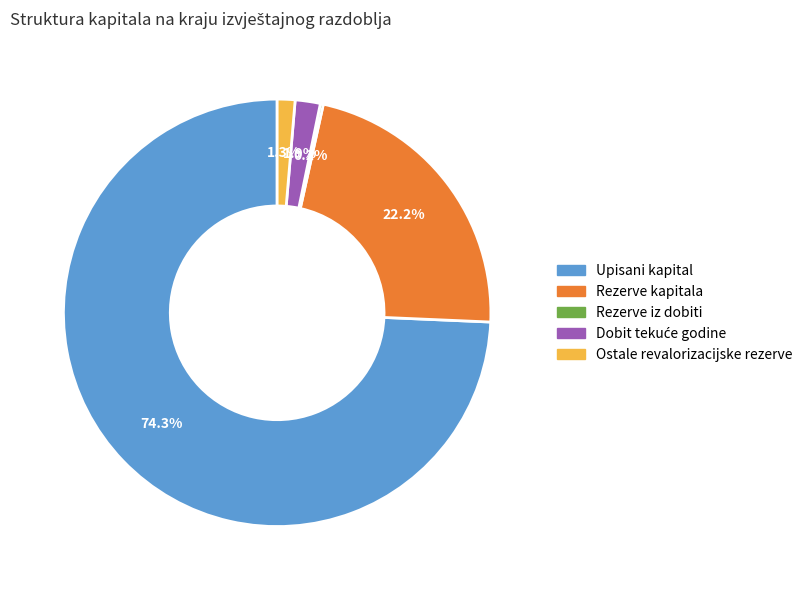

What portion of the pie excludes Rezerve kapitala?

77.8%